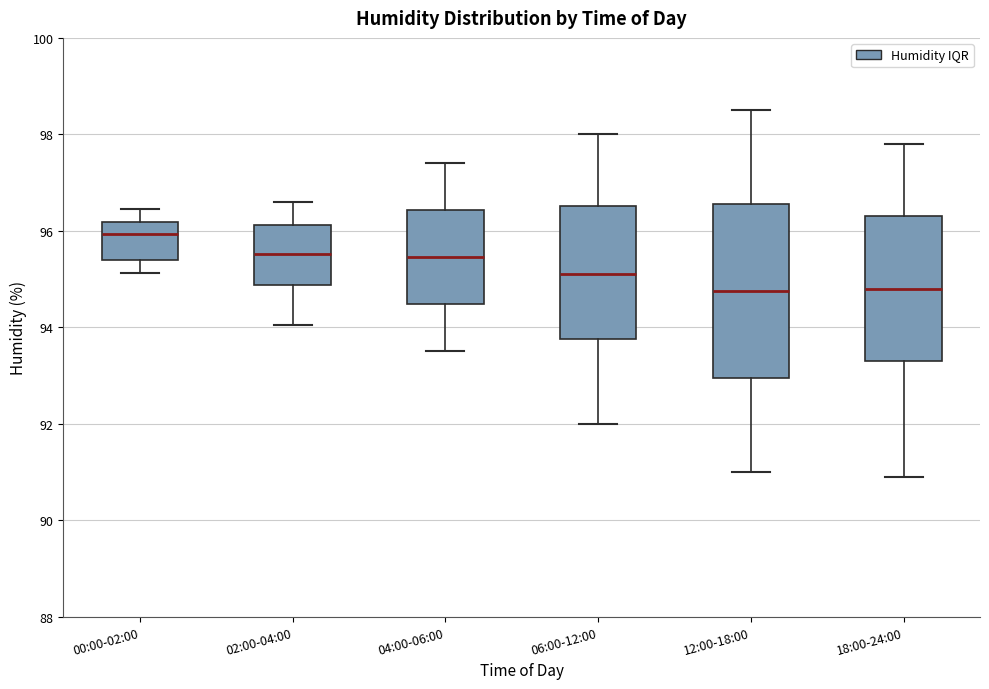

Reading left to right, read every box against the y-axis: the position of its median line, the range the box covers, and the ends of its whiskers. The values are not printed on the chart, so give them approximately, as read against the axis.

00:00-02:00: median 96.0, box 95.4 to 96.2, whiskers 95.2 to 96.4
02:00-04:00: median 95.6, box 94.8 to 96.2, whiskers 94.0 to 96.6
04:00-06:00: median 95.4, box 94.4 to 96.4, whiskers 93.6 to 97.4
06:00-12:00: median 95.2, box 93.8 to 96.6, whiskers 92.0 to 98.0
12:00-18:00: median 94.8, box 93.0 to 96.6, whiskers 91.0 to 98.6
18:00-24:00: median 94.8, box 93.4 to 96.4, whiskers 91.0 to 97.8